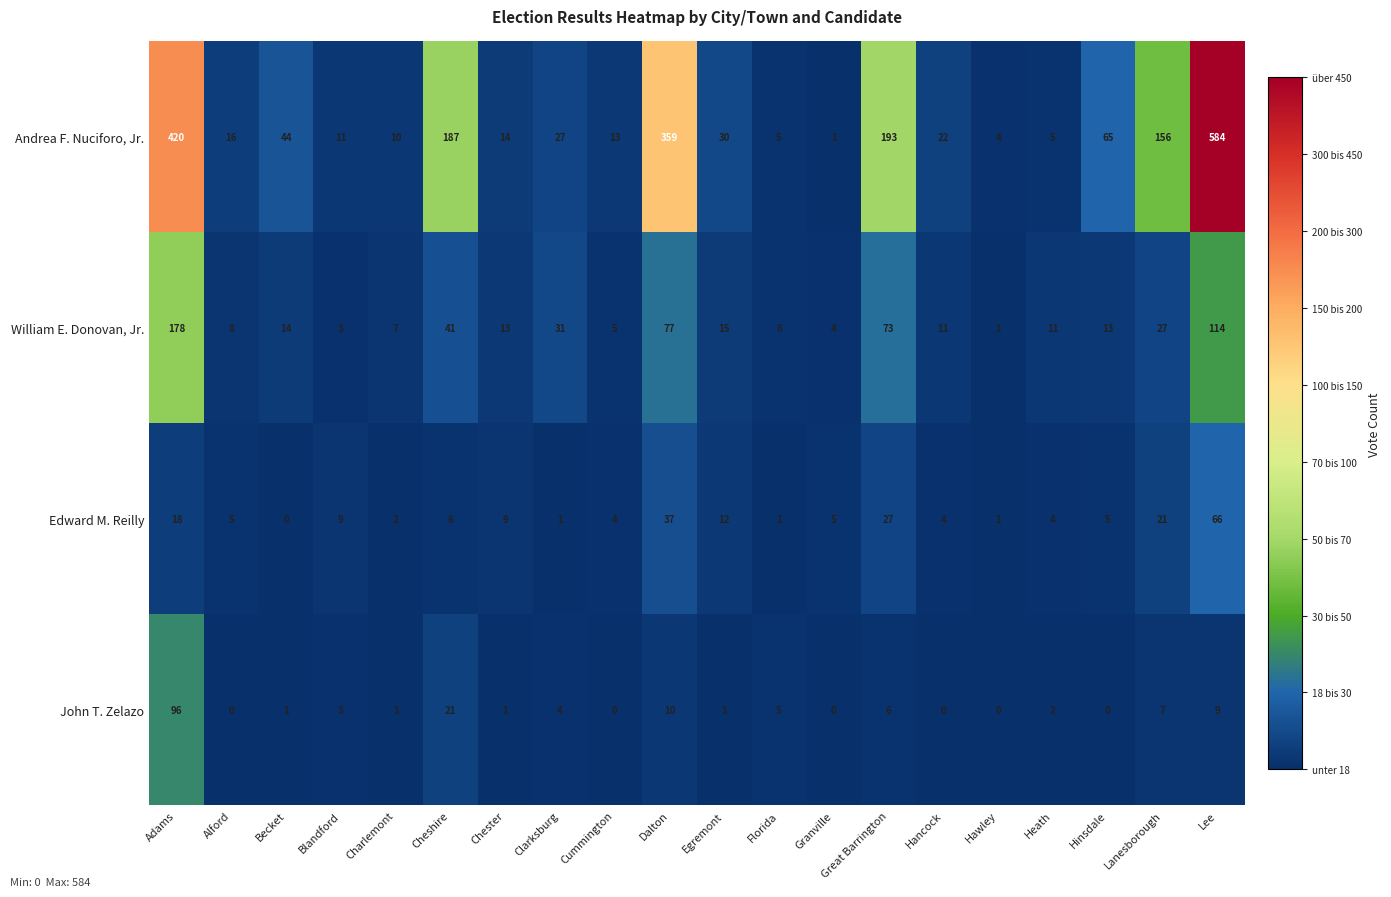

At how many categories does at least one series exceed 337?

3